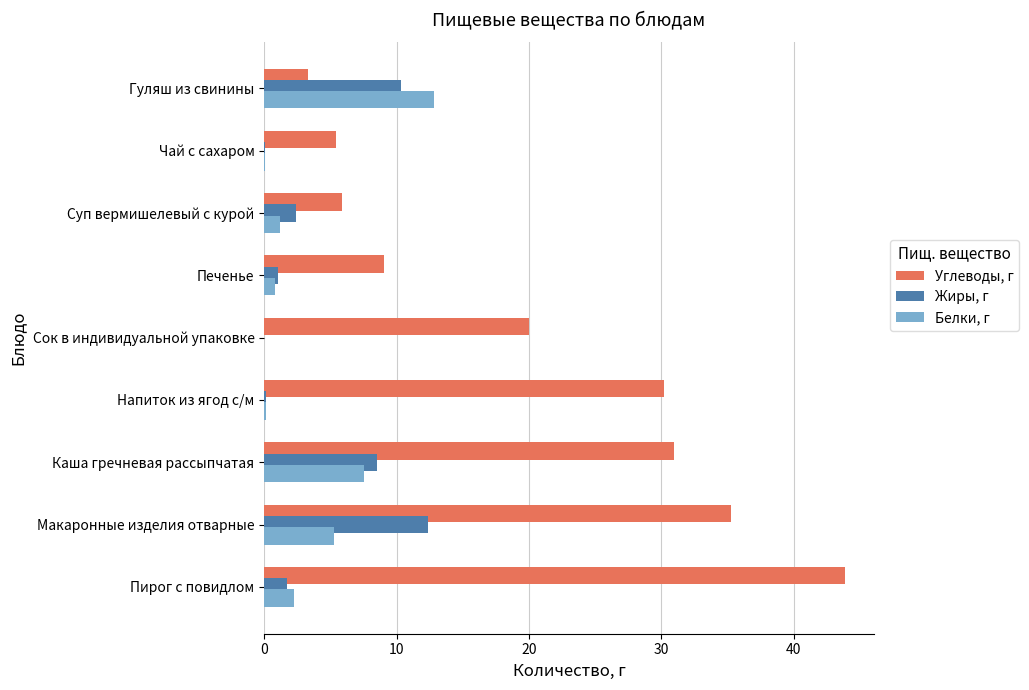

The value of Белки, г at Пирог с повидлом is 2.2. True or false?

True